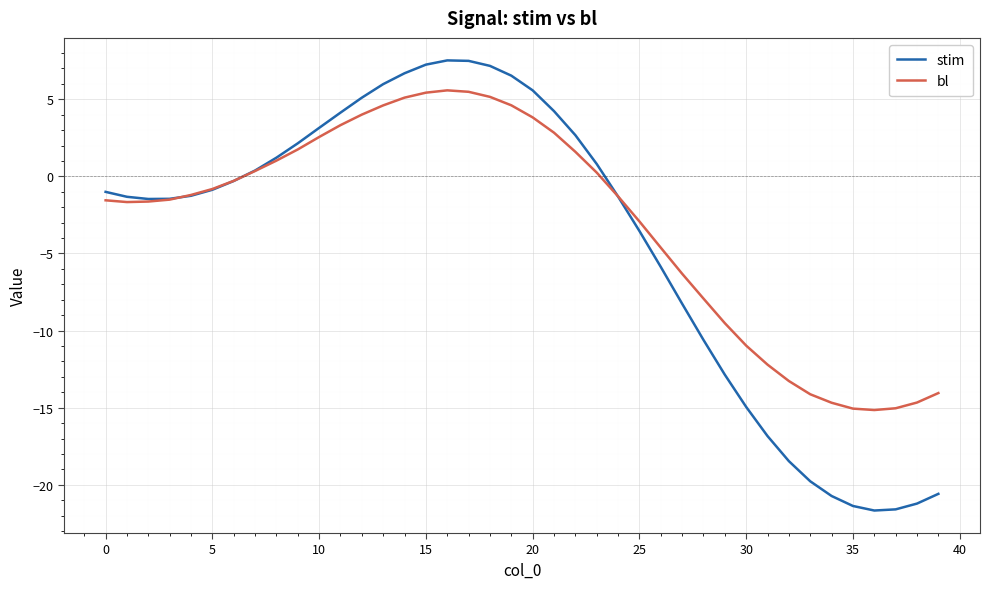

How many series are shown in this chart?

2